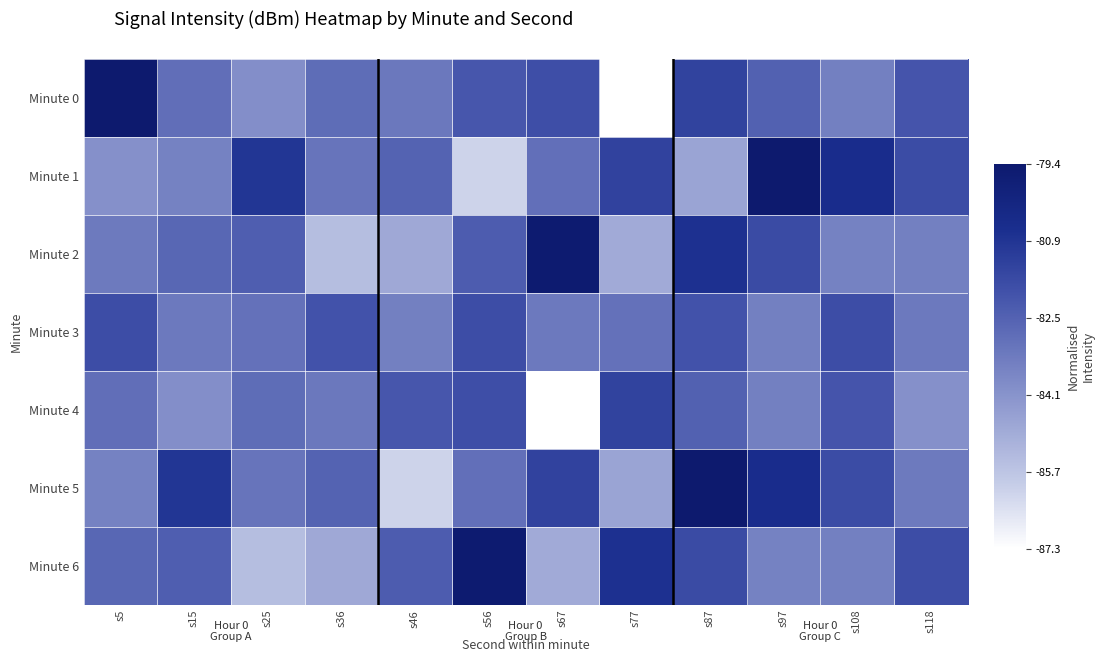

Rank the series at s56 from lowest to highest value.

Minute 1, Minute 5, Minute 2, Minute 0, Minute 4, Minute 3, Minute 6